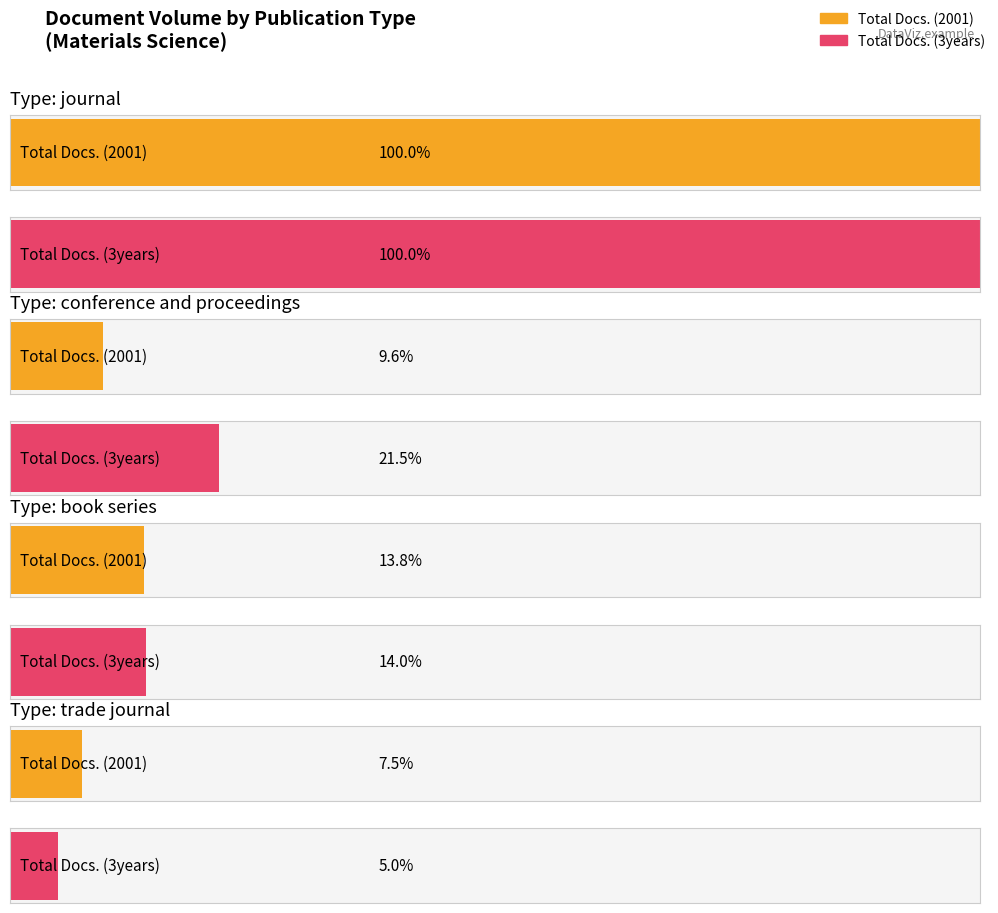

At which label is Total Docs. (3years) closest to 1130?

journal